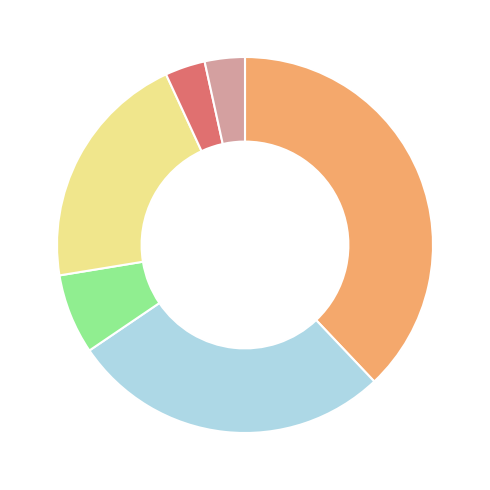

Is there any slice that represents more than half of the pie?

No